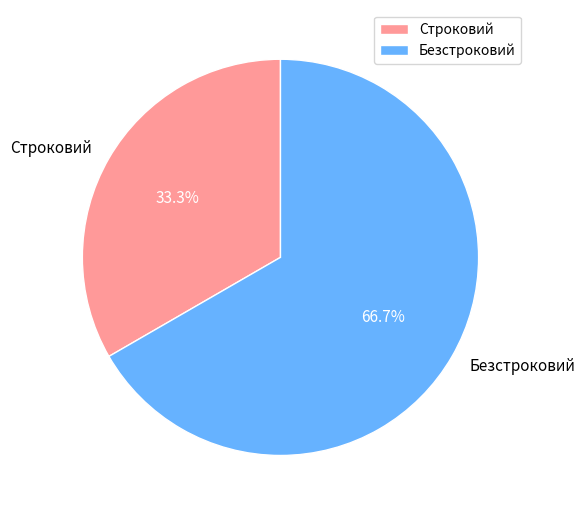

The Строковий slice represents 33% of the pie. True or false?

True